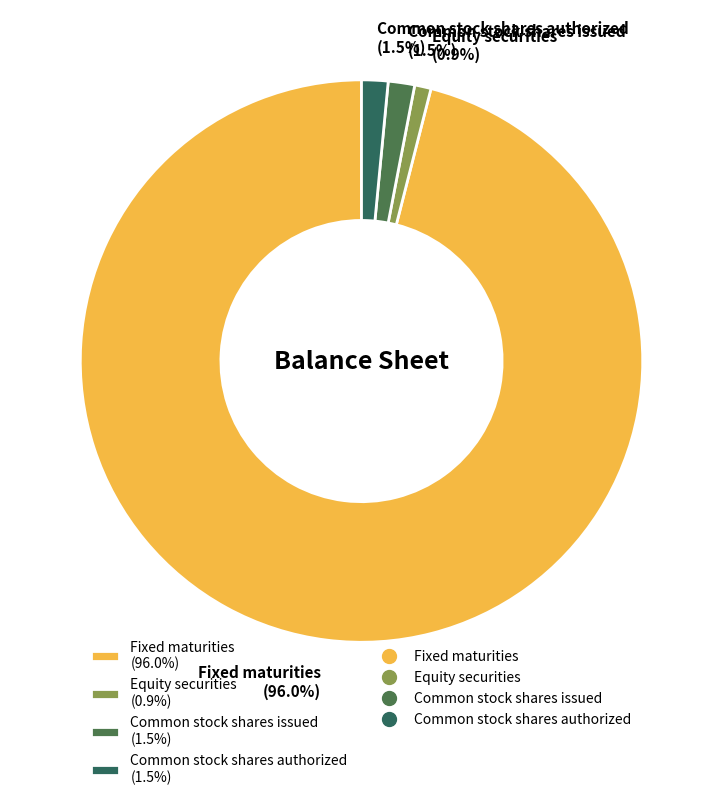

Between Fixed maturities (96.0%) and Equity securities (0.9%), which is larger?

Fixed maturities (96.0%)